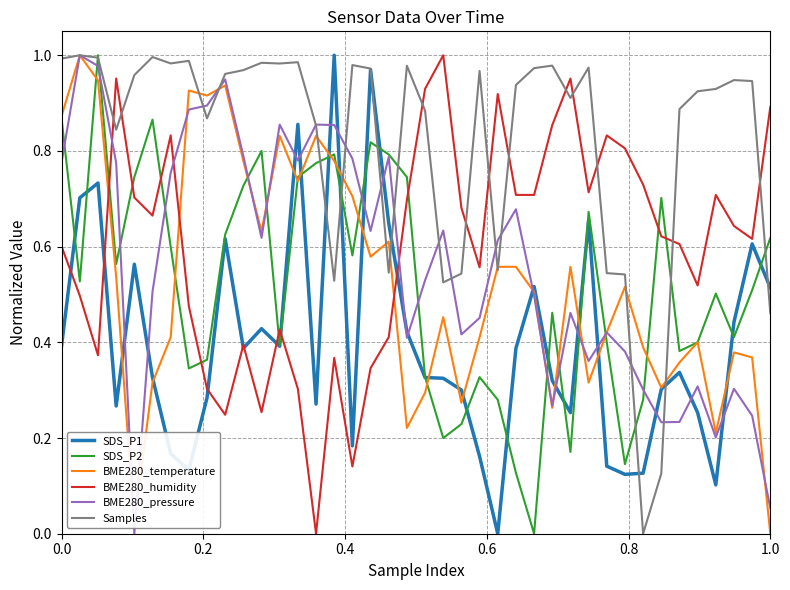

After their last crossing, which series has the higher values: BME280_pressure or SDS_P1?

SDS_P1